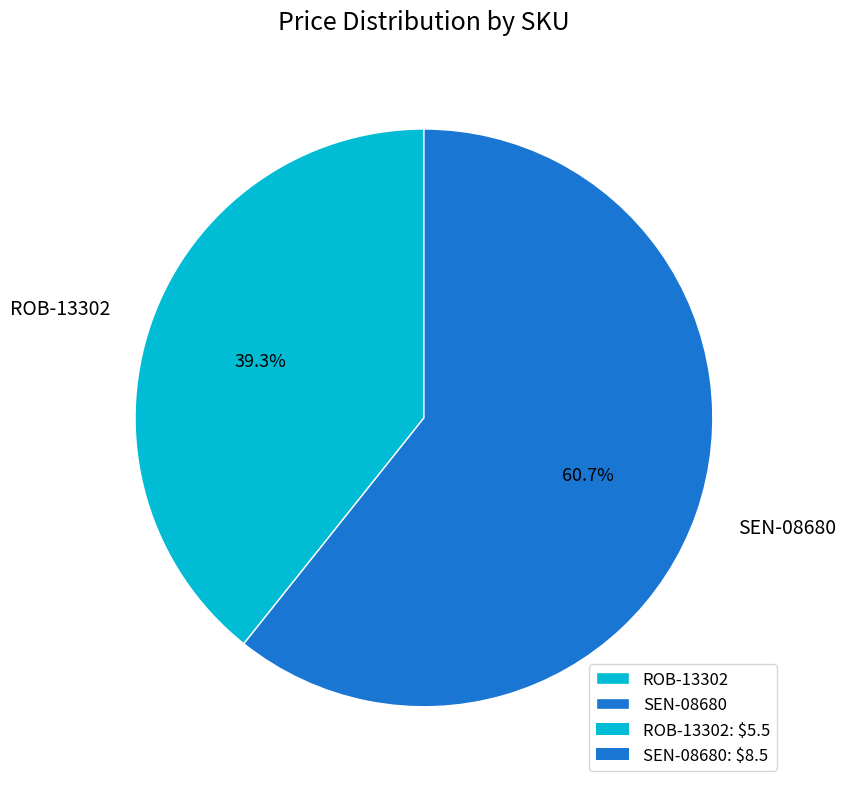

To the nearest percent, what is the difference between the largest and smallest slice percentages?

21%